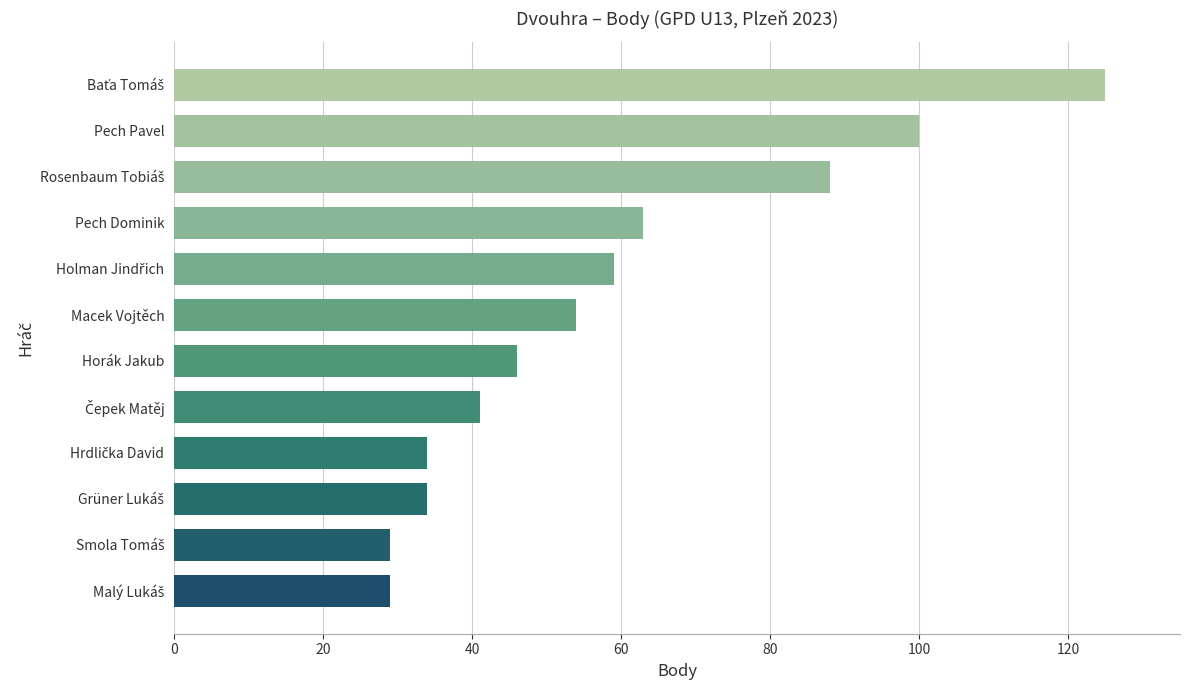

What is the ratio of the value at Macek Vojtěch to the value at Horák Jakub?

1.2